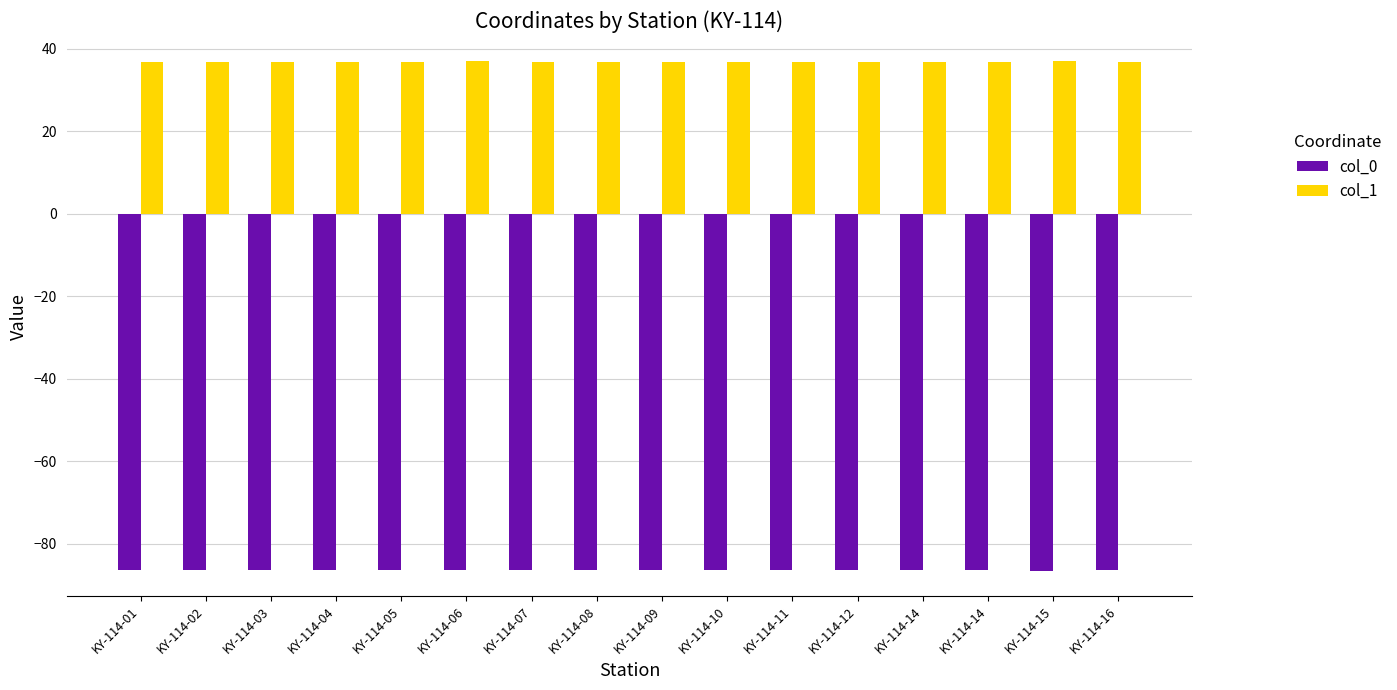

What are all the series names shown in the legend?

col_0, col_1